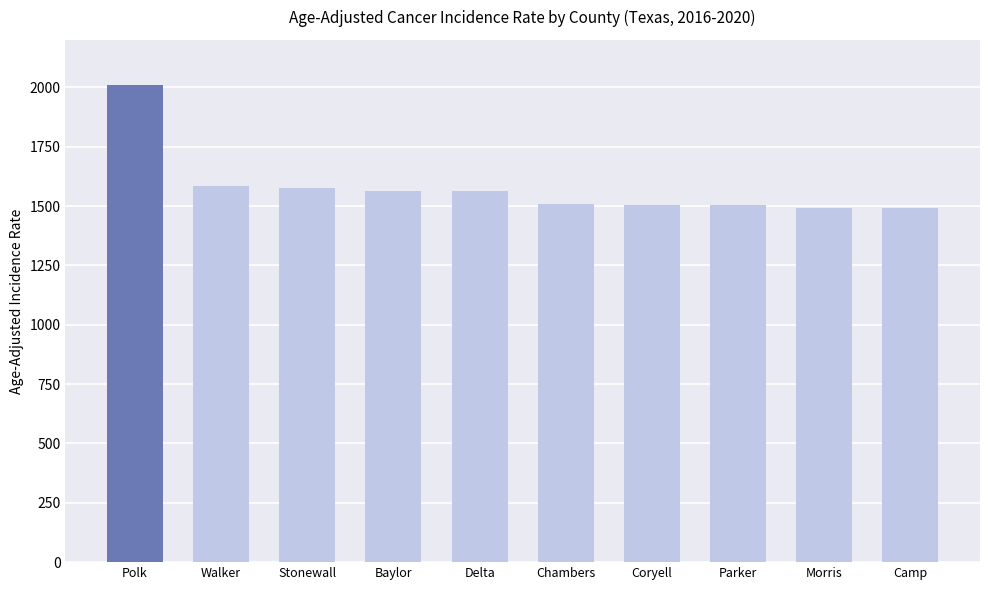

What is the difference between the maximum and second lowest values?

516.1